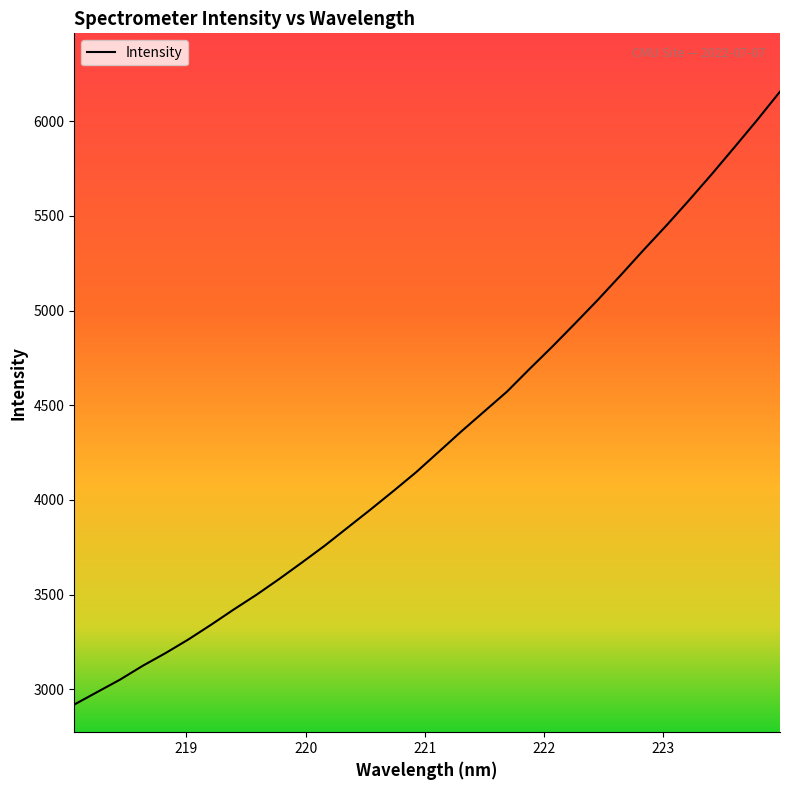

What is the smallest value displayed?

2920.1